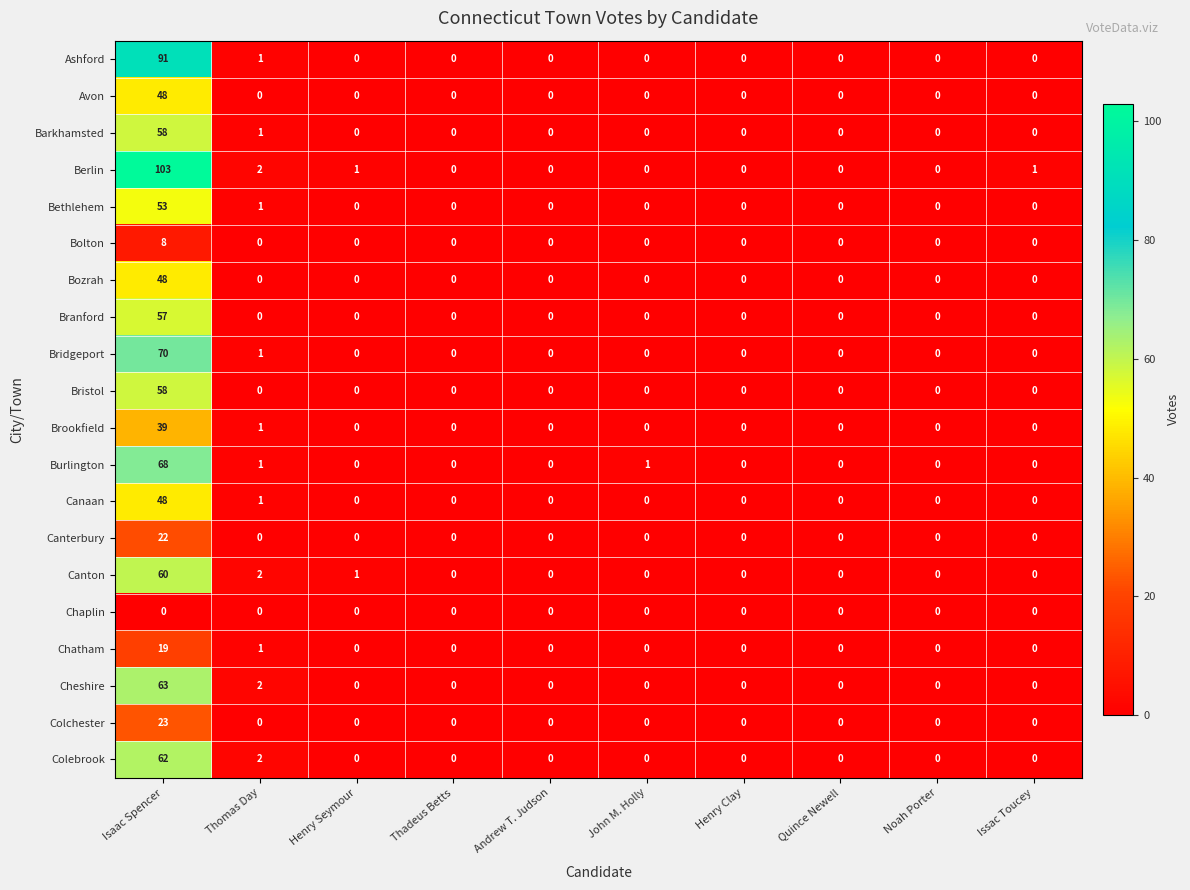

How many positive values does the Ashford series have?

2